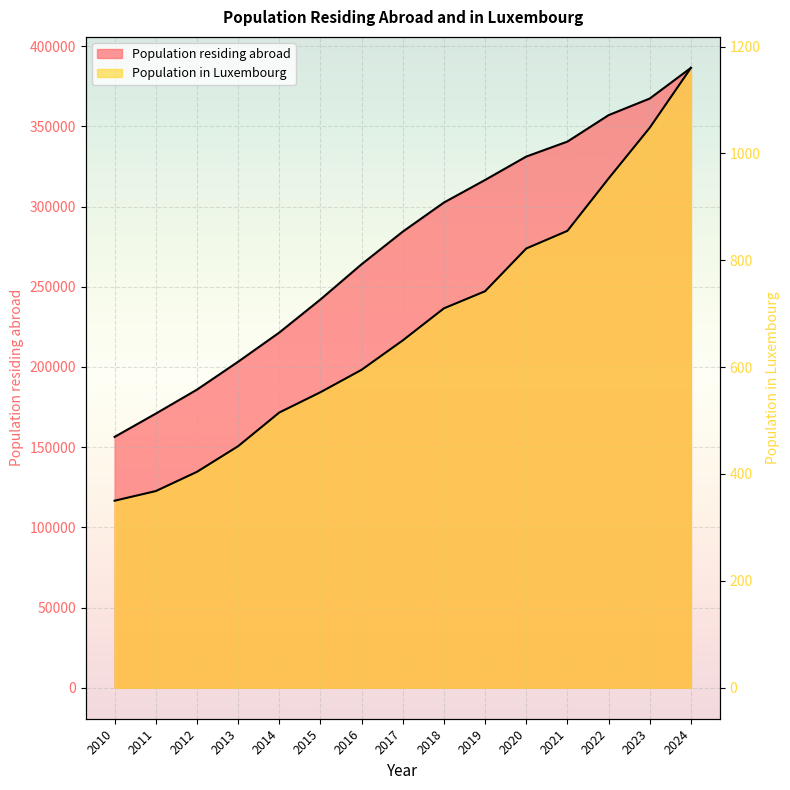

What is the total value across all series at 2012?

186252